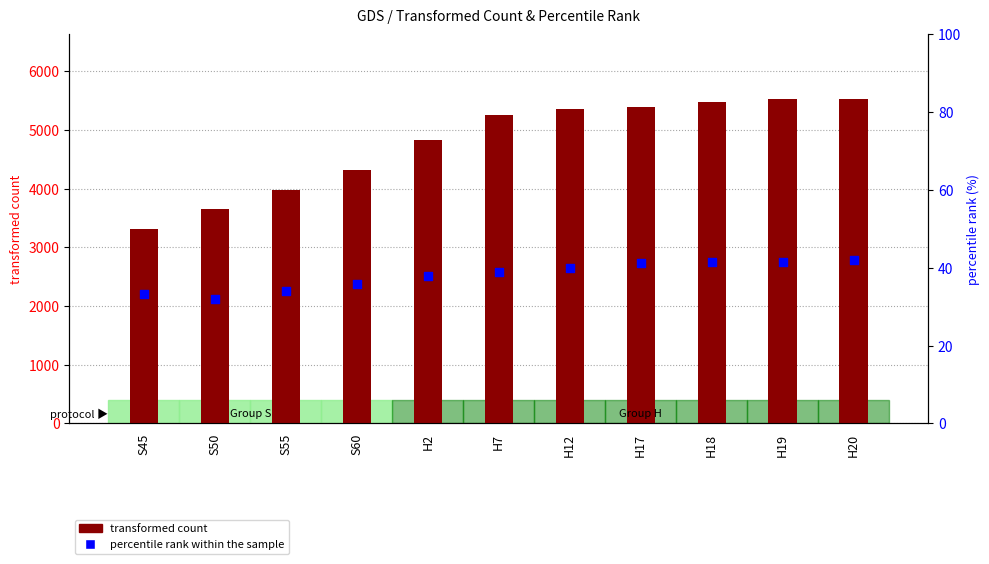

At how many categories does at least one series exceed 1873?

11